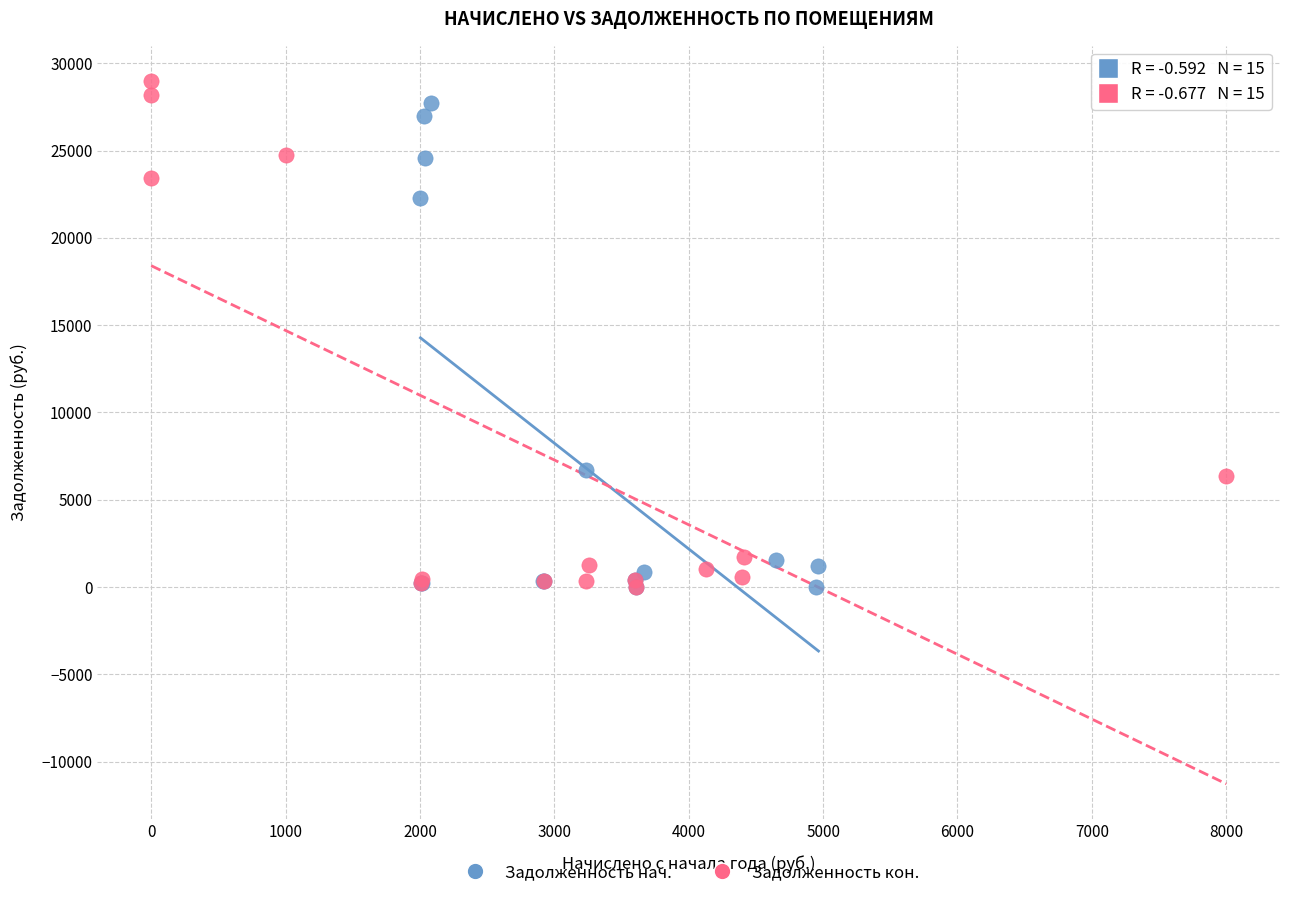

Which series has the largest Y range (max minus min)?

Задолженность кон.